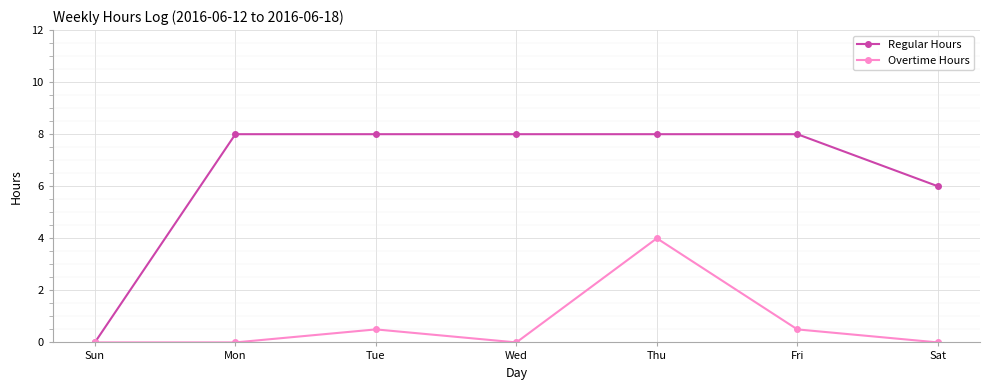

What is the sum of the Regular Hours values at Thu and Mon?

16.0